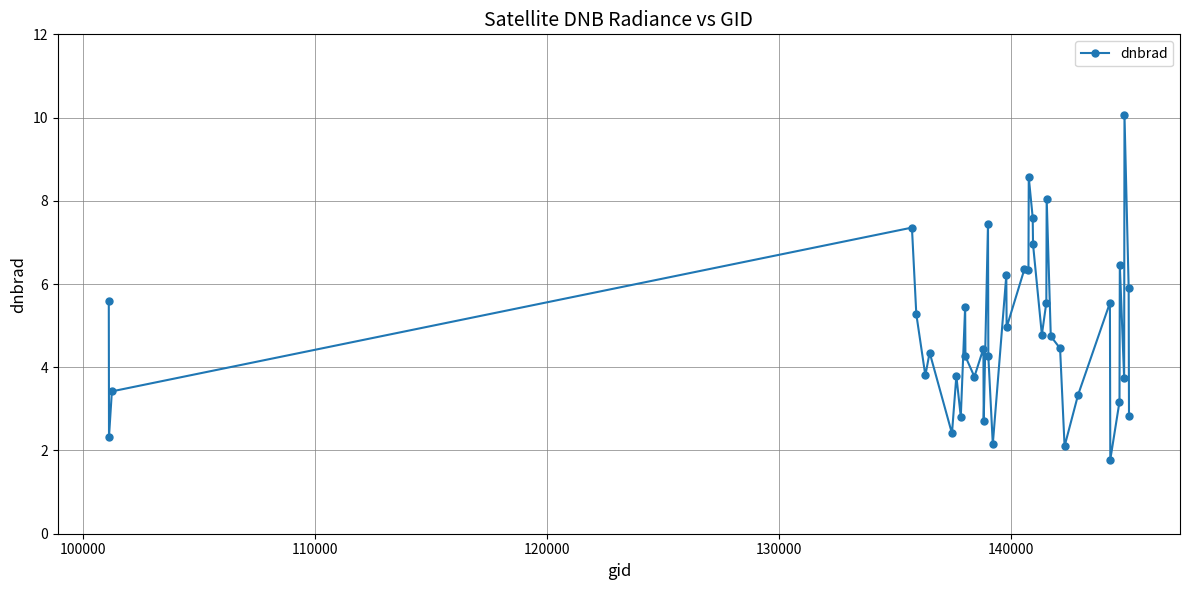

What is the average value?

4.9